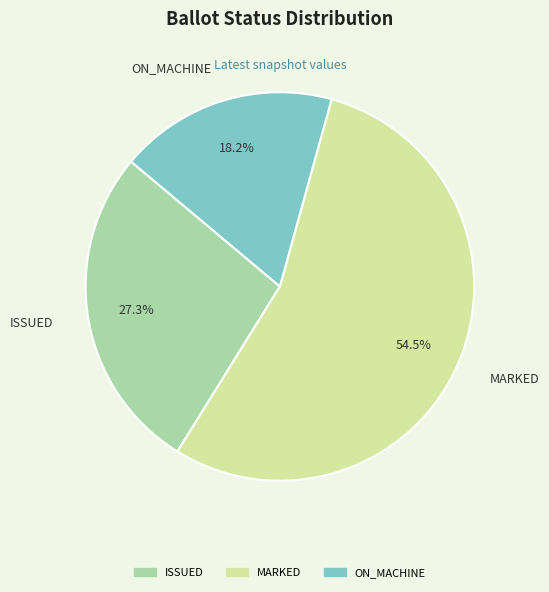

Count the number of slices in the pie.

3